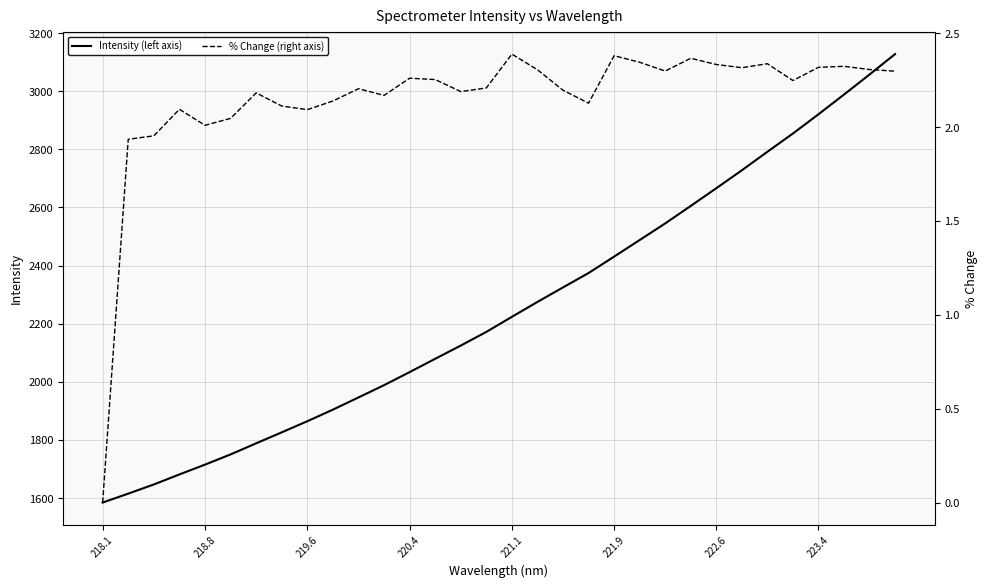

Is it true that Intensity (left axis) equals 1584.8 at 218.1?

True